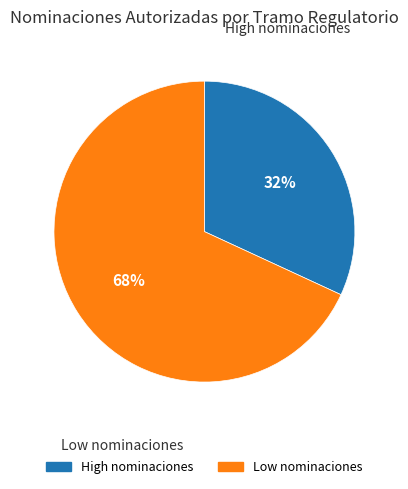

Is there any slice that represents more than half of the pie?

Yes